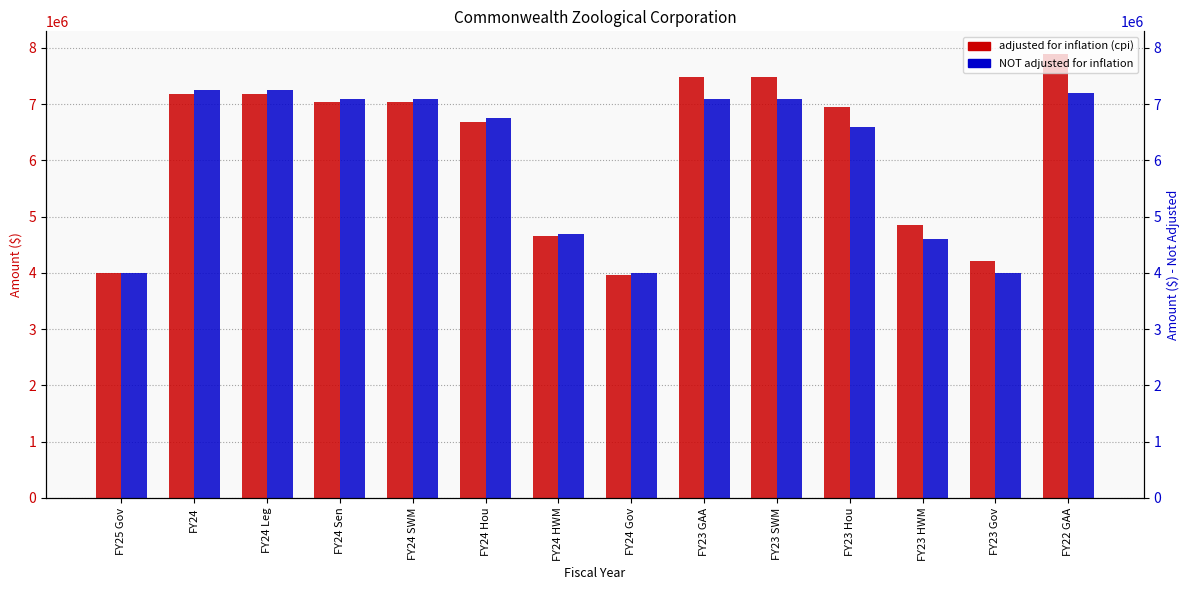

The value of adjusted for inflation (cpi) at FY25 Gov is 5293500. True or false?

False